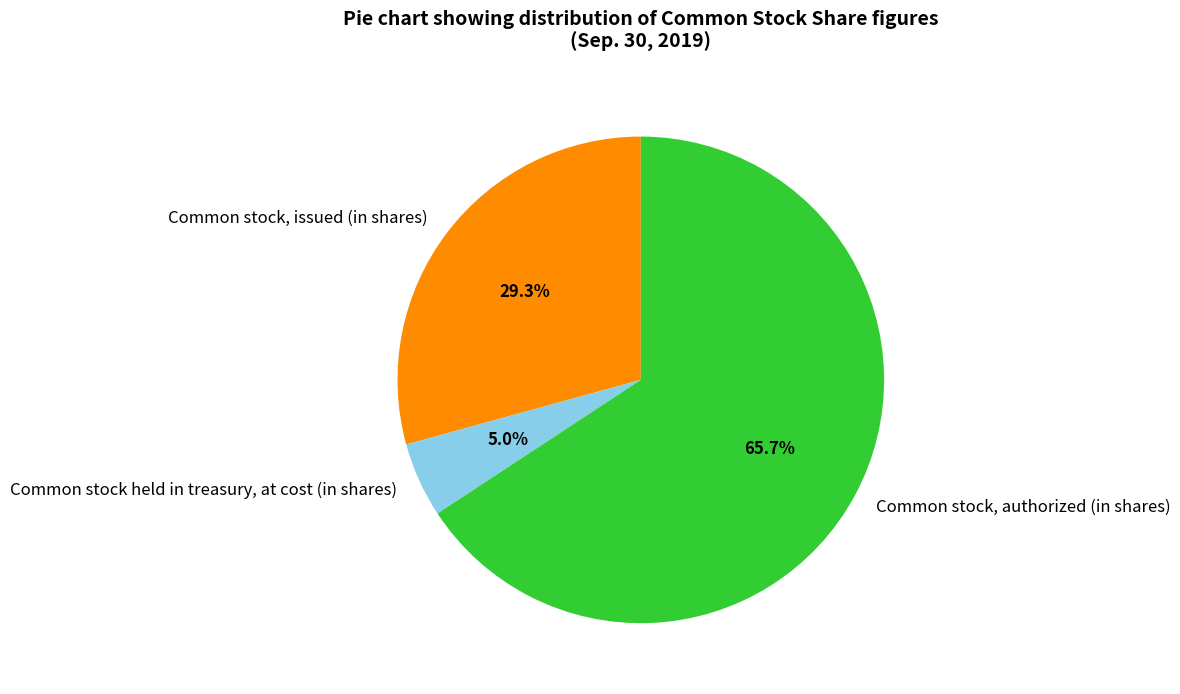

True or false: Common stock, issued (in shares) accounts for 29% of the total.

True